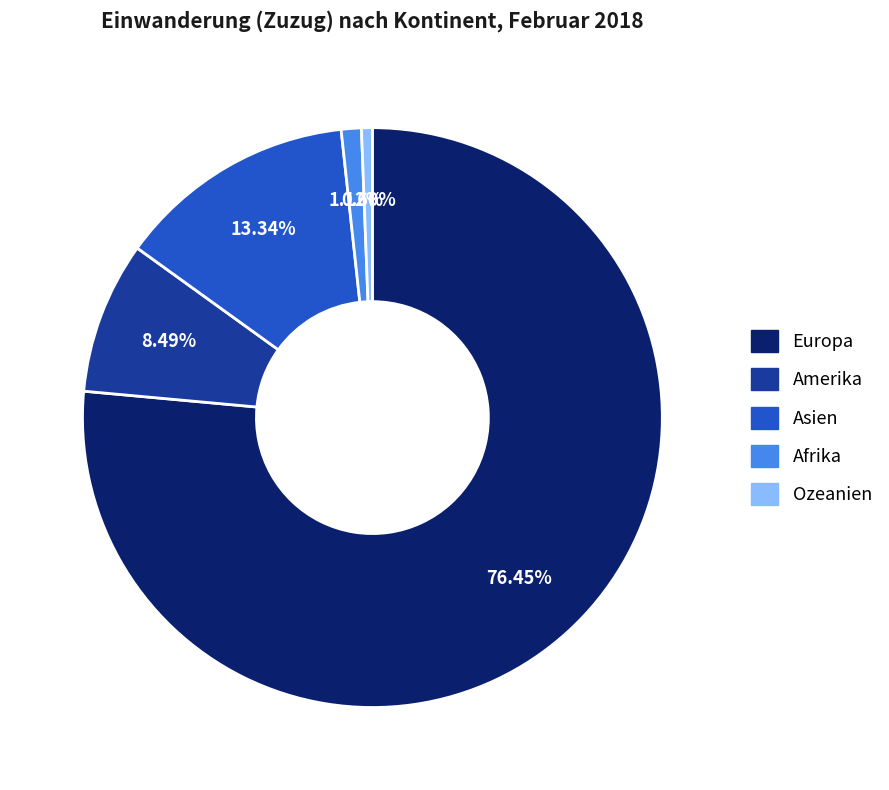

Is it true that Amerika is 20% of the pie?

False